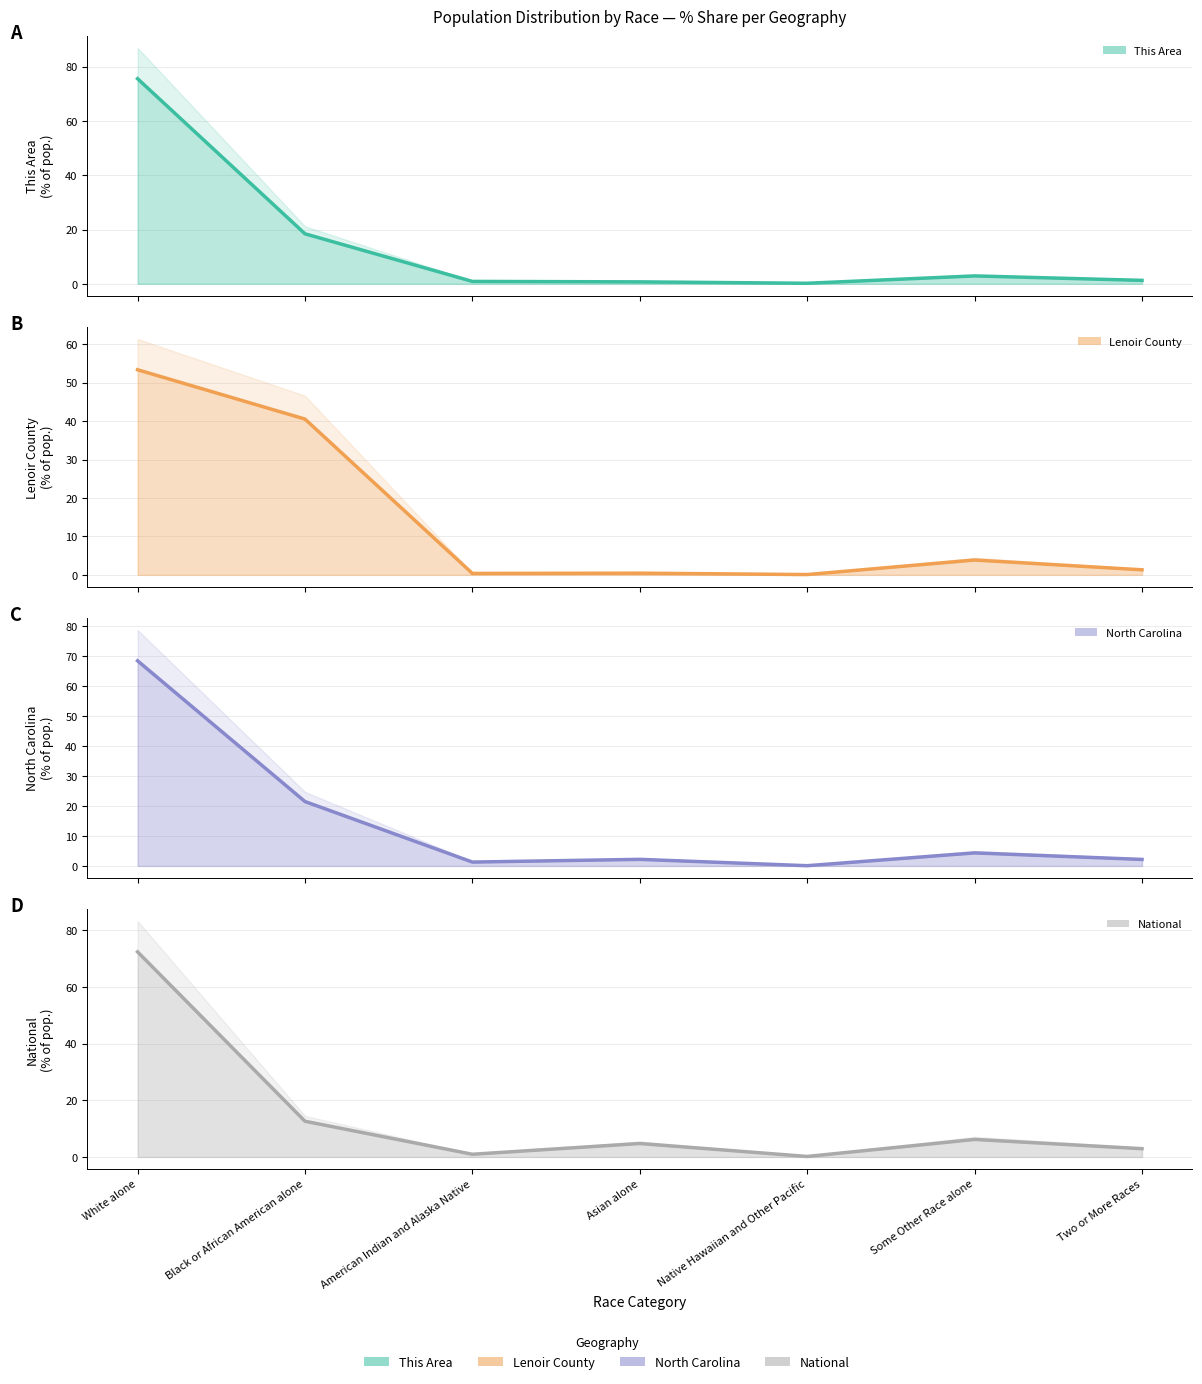

How many lines are shown in the chart?

4